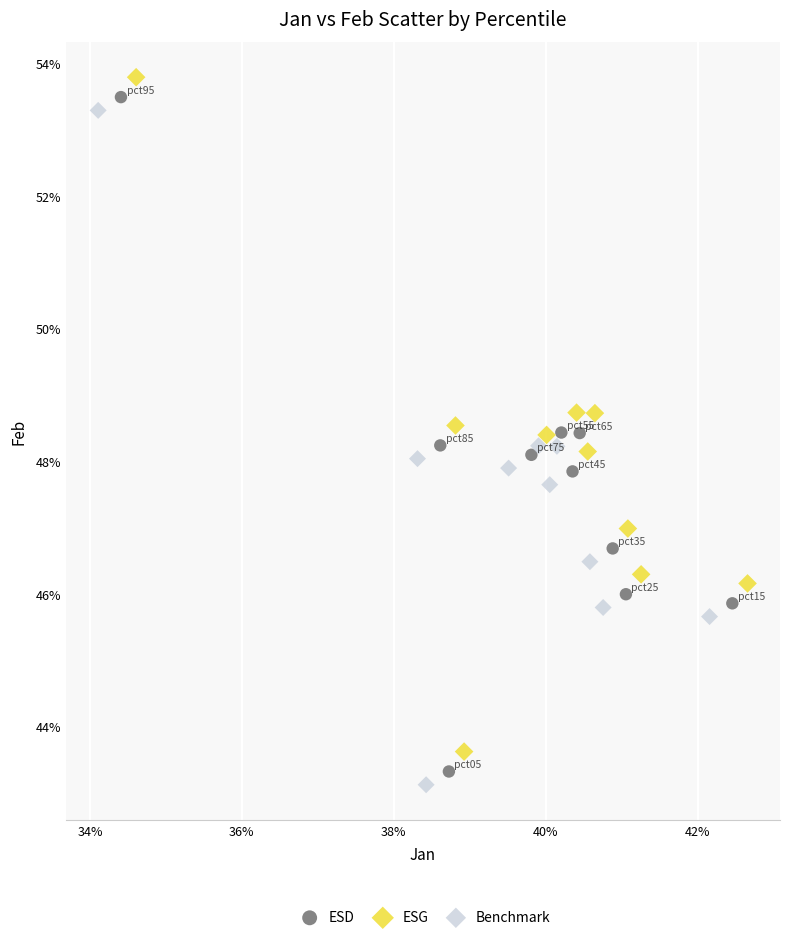

Which series reaches the minimum Y coordinate?

Benchmark